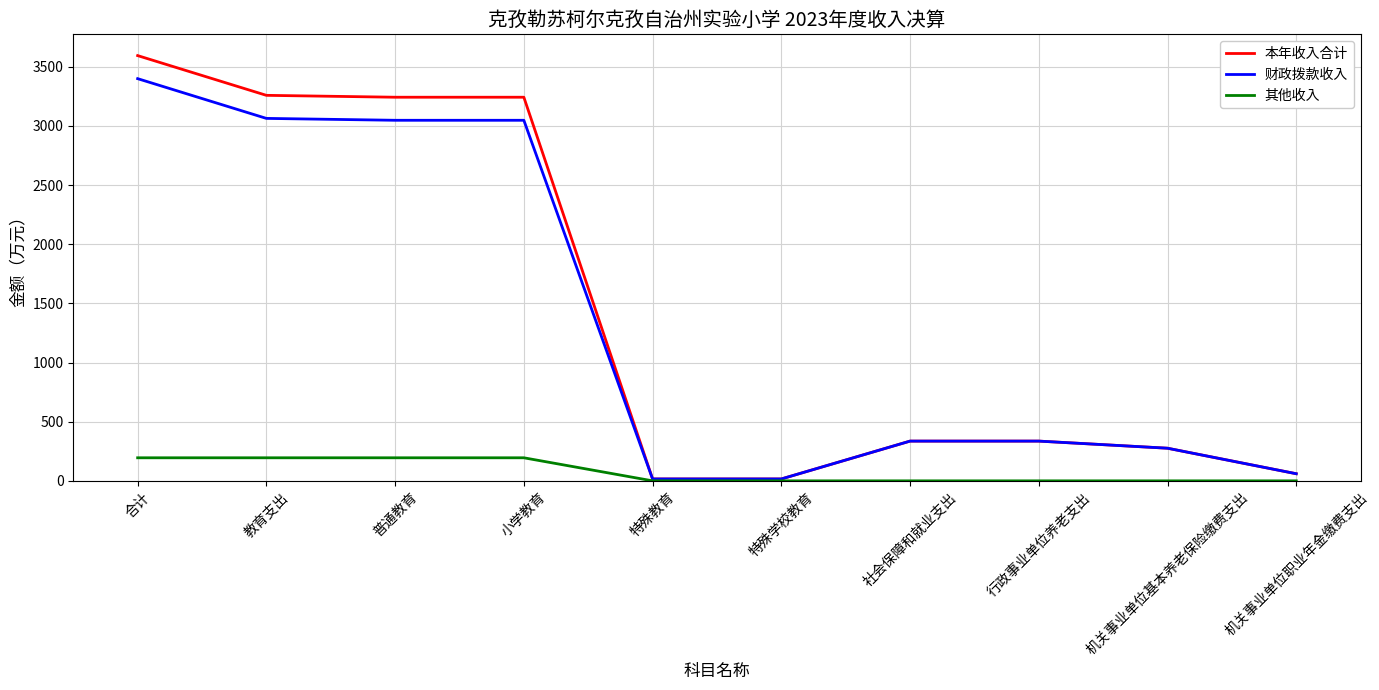

What is the highest value of the 财政拨款收入 series?

3399.6